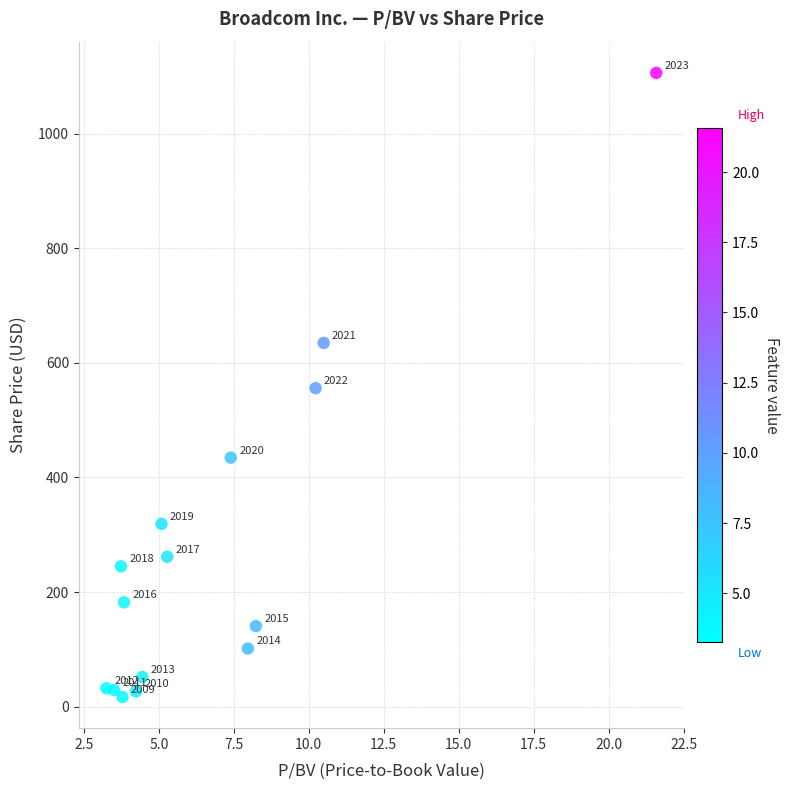

What Y value in the scatter plot is closest to 561?

555.9